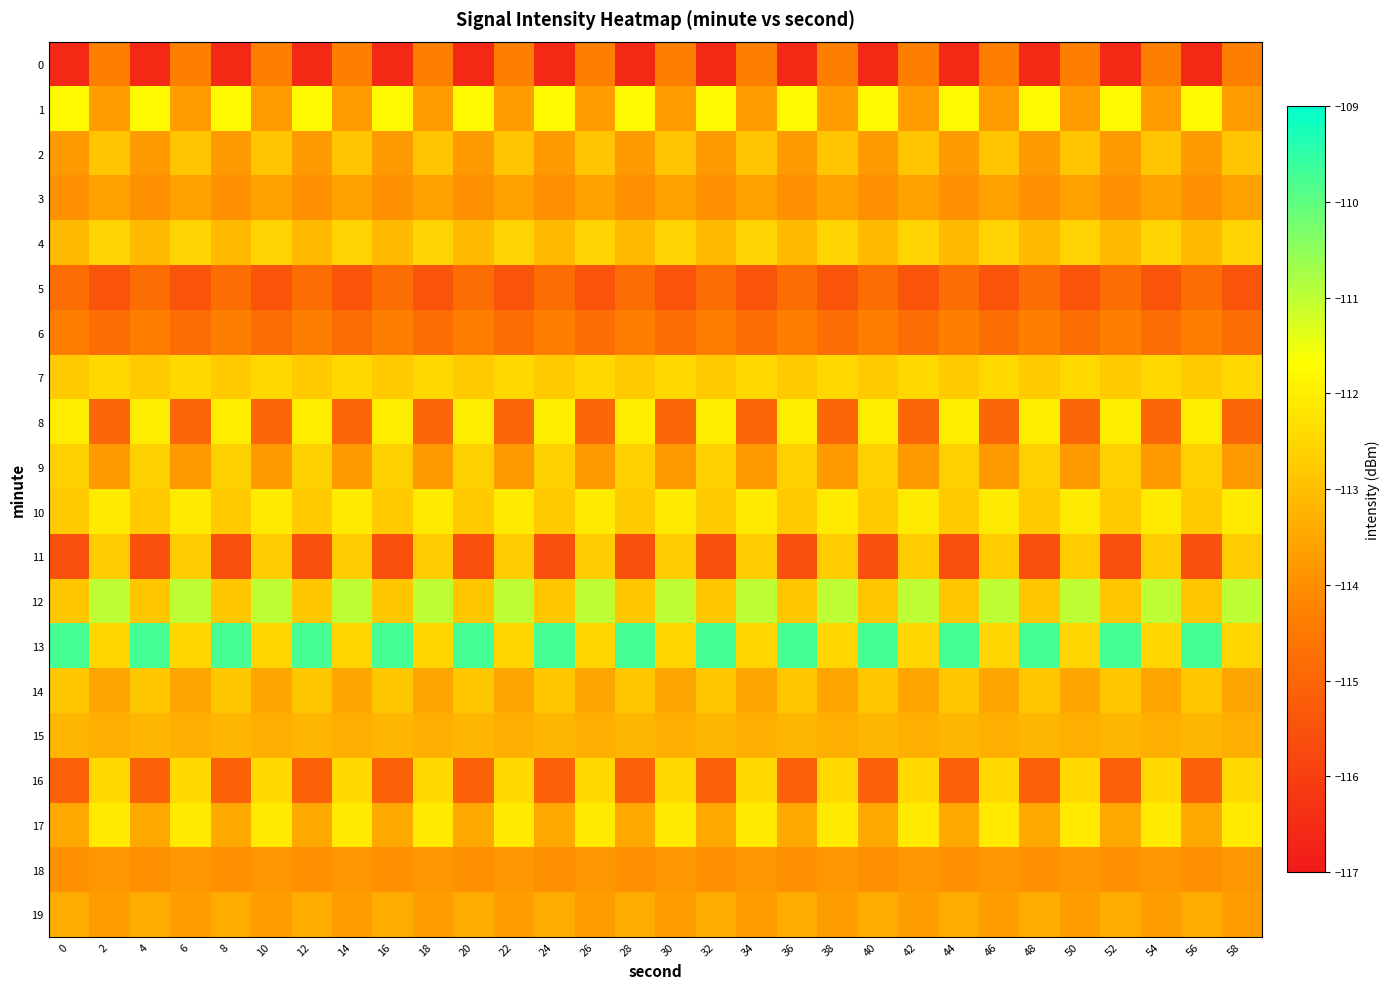

How many data points does each series have?

30